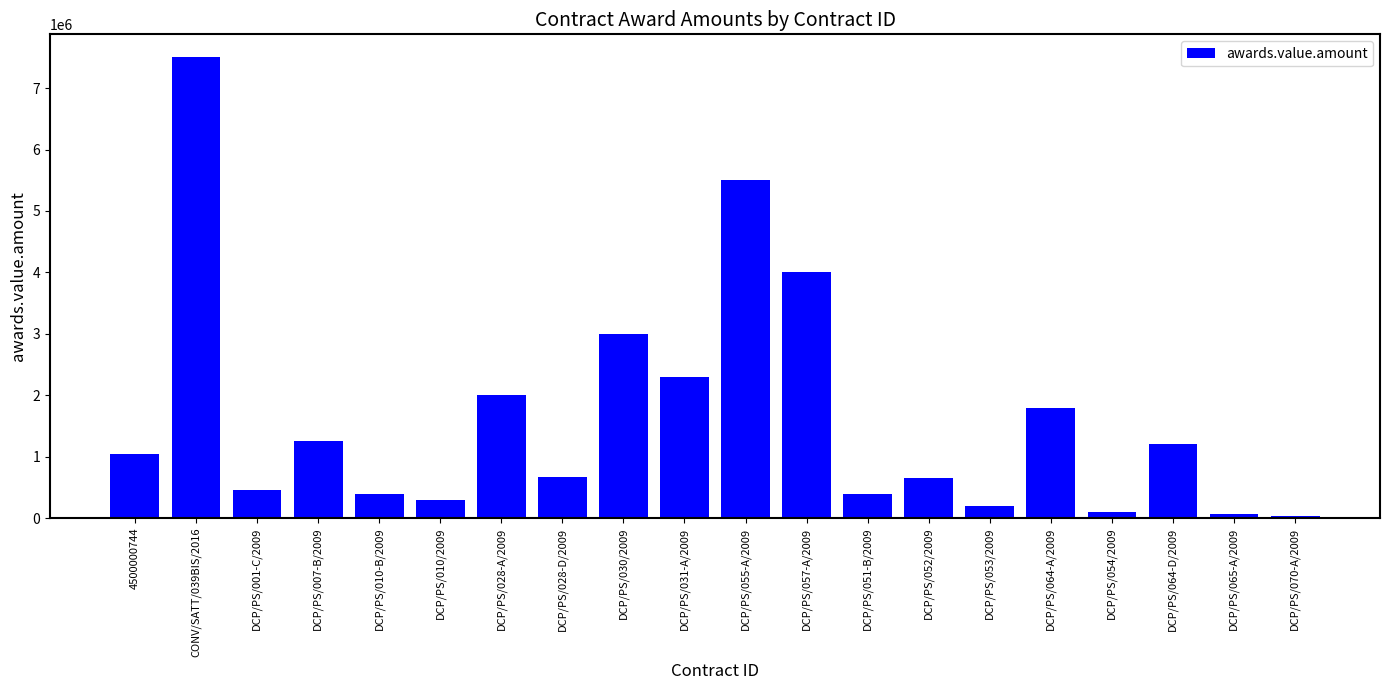

What is the difference between the maximum and minimum values?

7464000